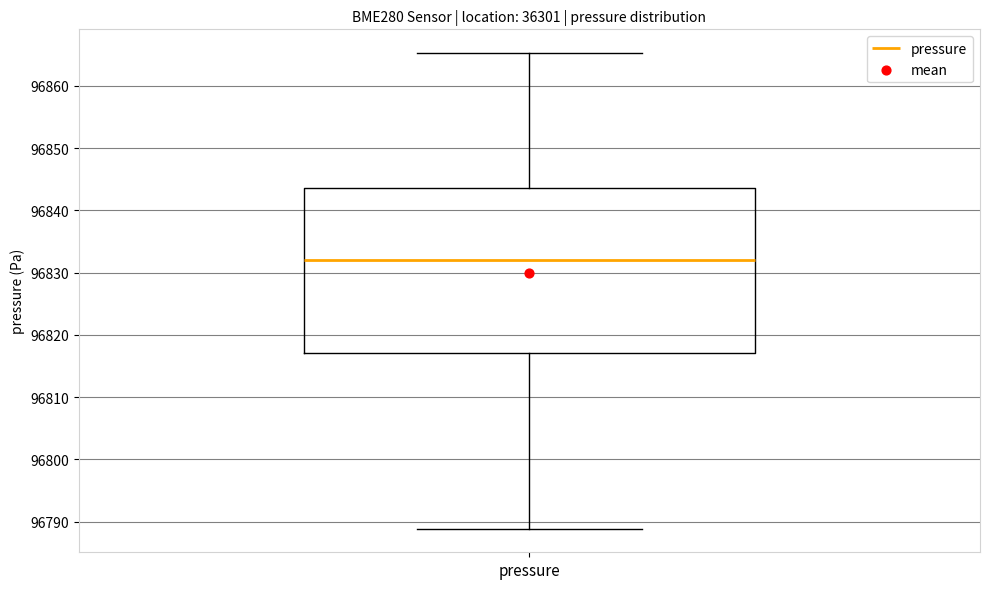

Read this box plot against the y-axis: the position of the median line, the range covered by the box, and the ends of both whiskers. The values are not printed on the chart, so give them approximately, as read against the axis.

median 96832, box 96817 to 96844, whiskers 96789 to 96865